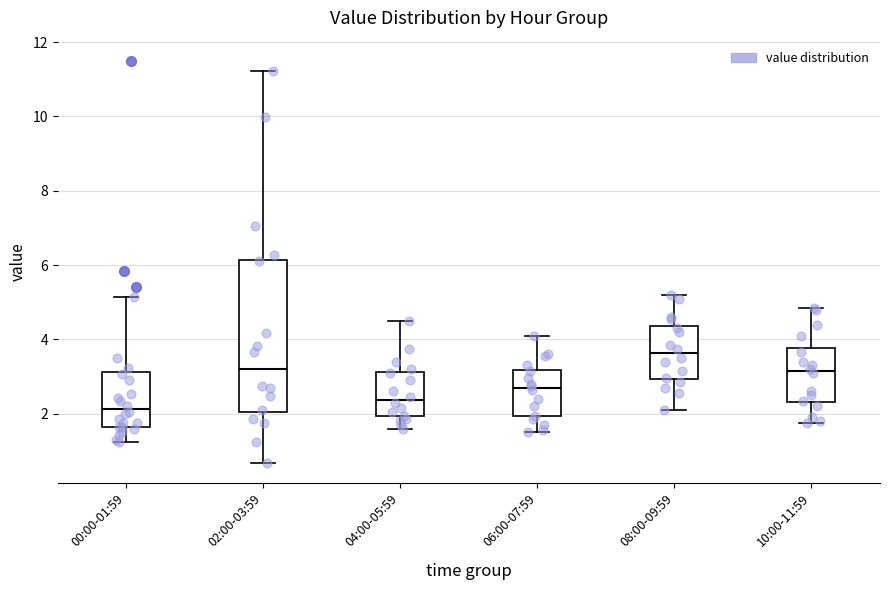

Which box is the tallest, from its lower edge to its upper edge?

02:00-03:59